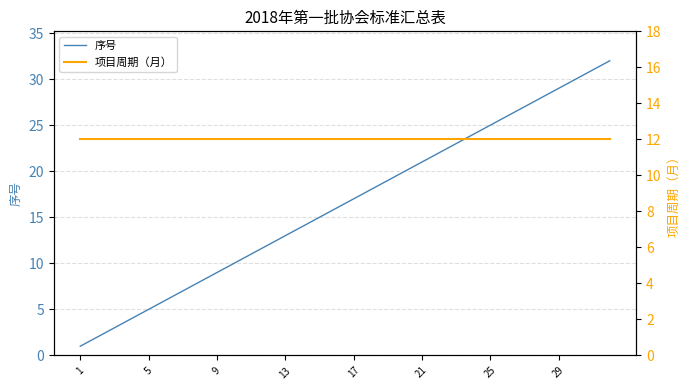

True or false: 项目周期（月） and 序号 intersect in this chart.

False